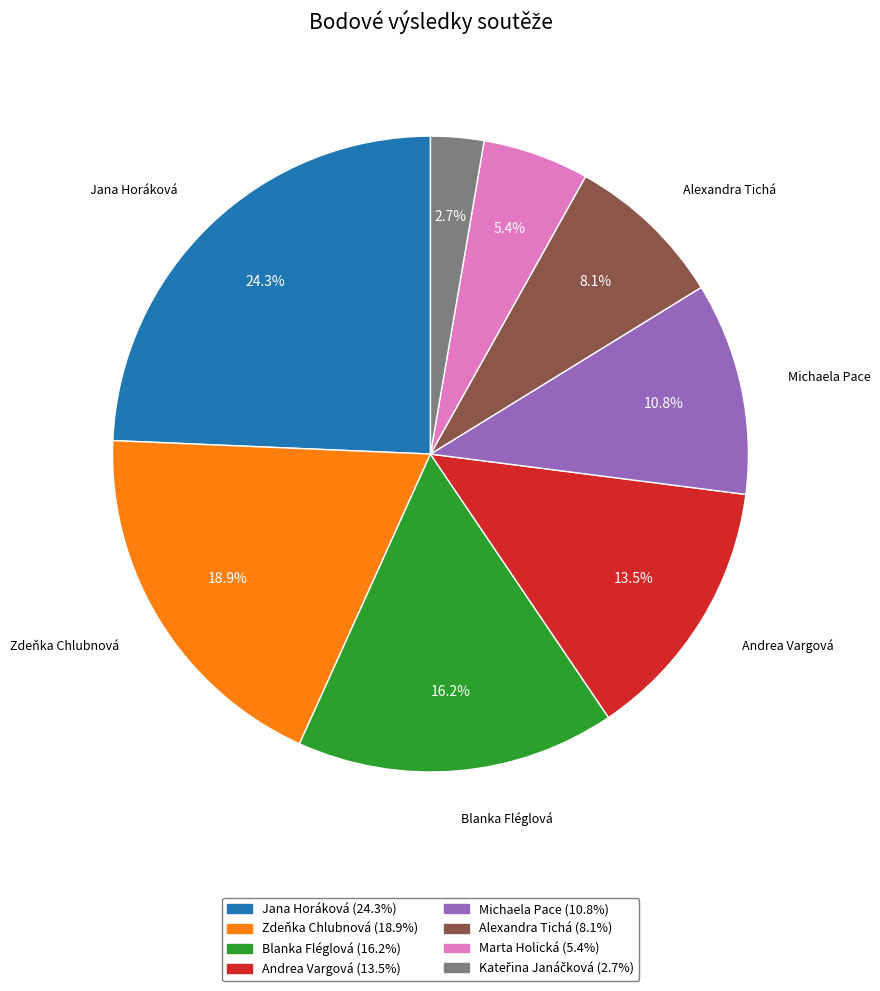

Does any single category account for the majority?

No